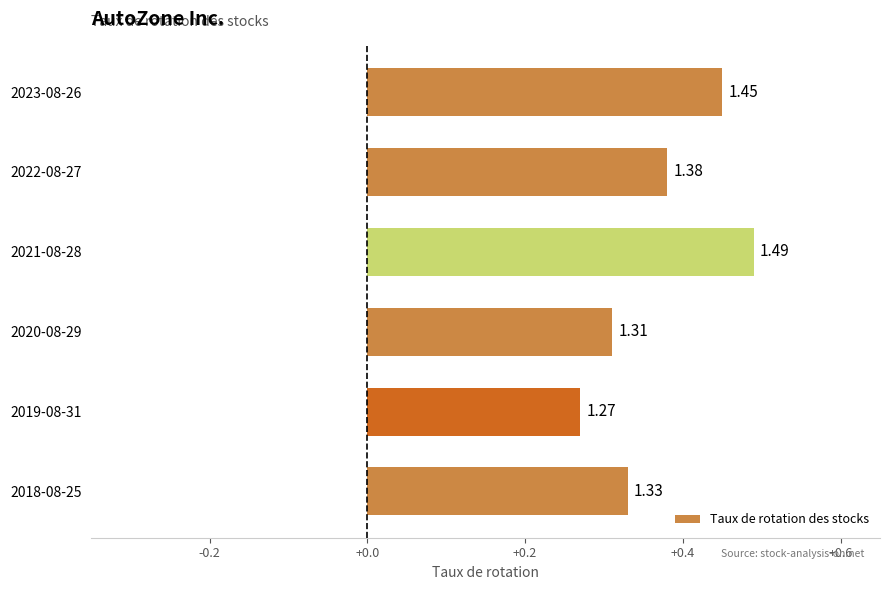

What is the average value?

0.4